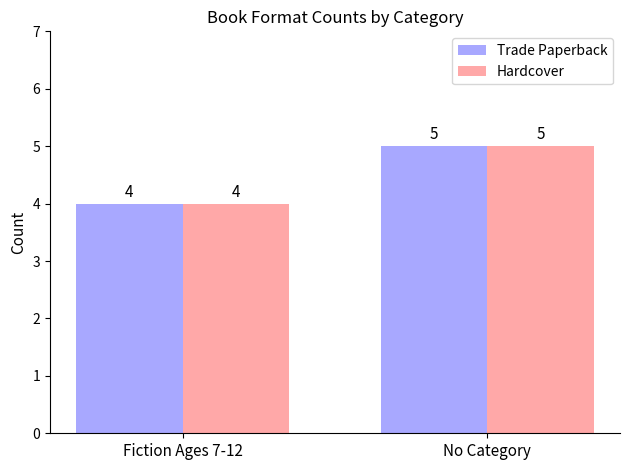

What are all the series names shown in the legend?

Trade Paperback, Hardcover